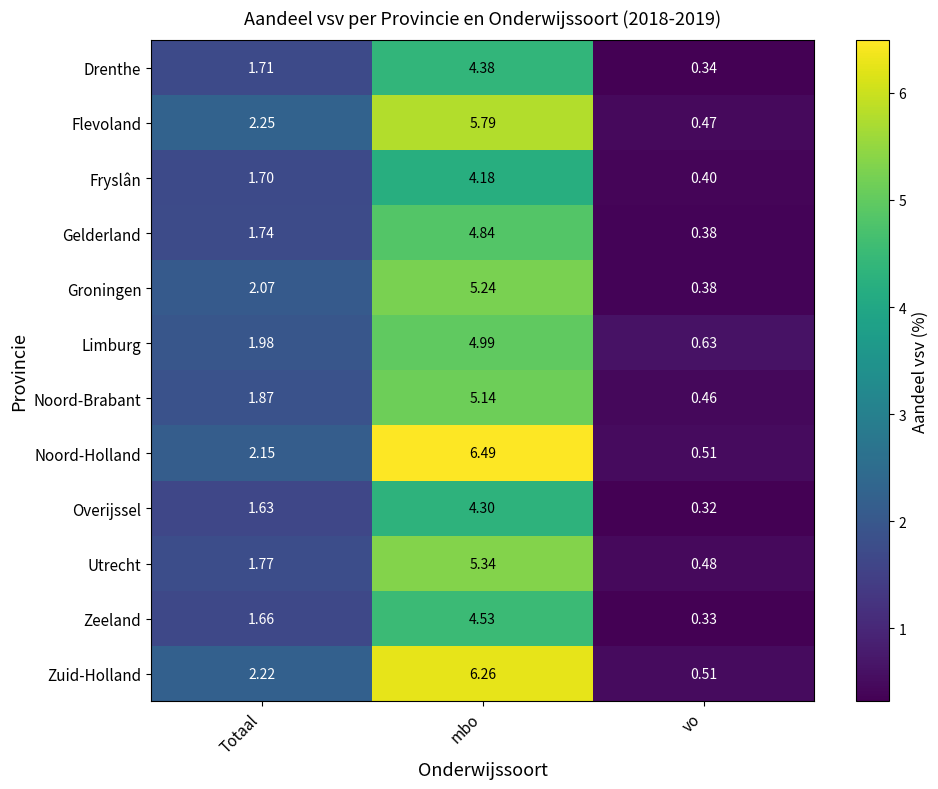

Which series has the largest range (max minus min)?

Noord-Holland